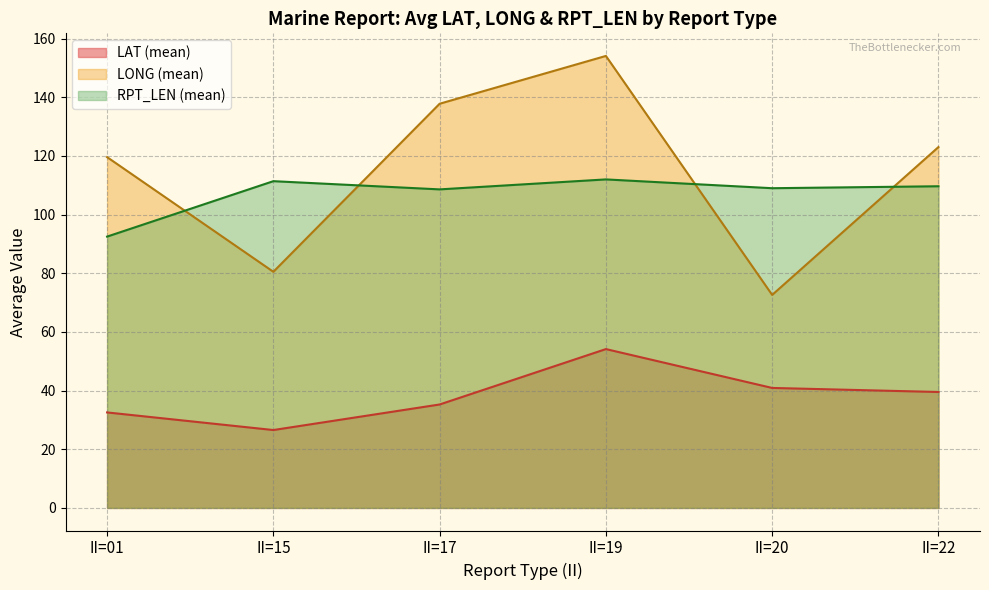

Which series has the widest spread of values?

LONG (mean)